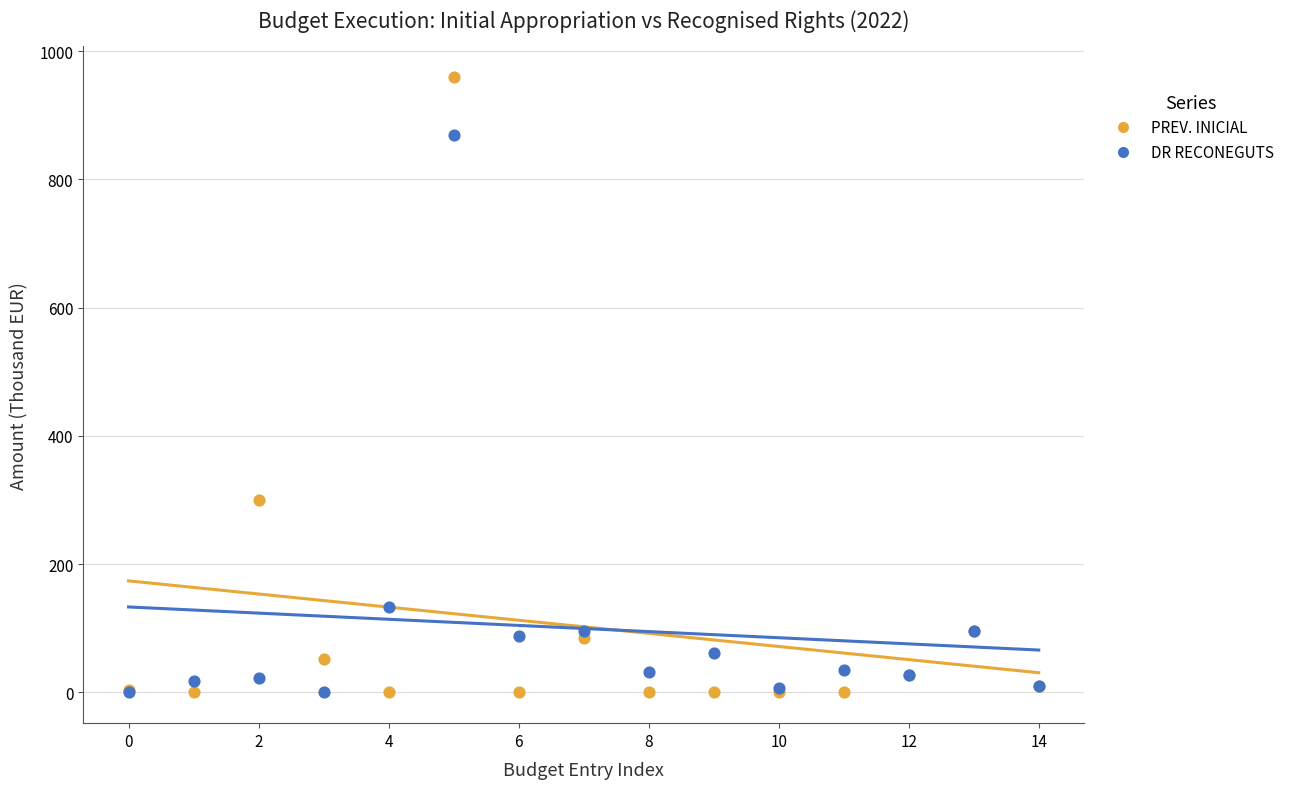

In the PREV. INICIAL series, what Y value is closest to 480?

299.7